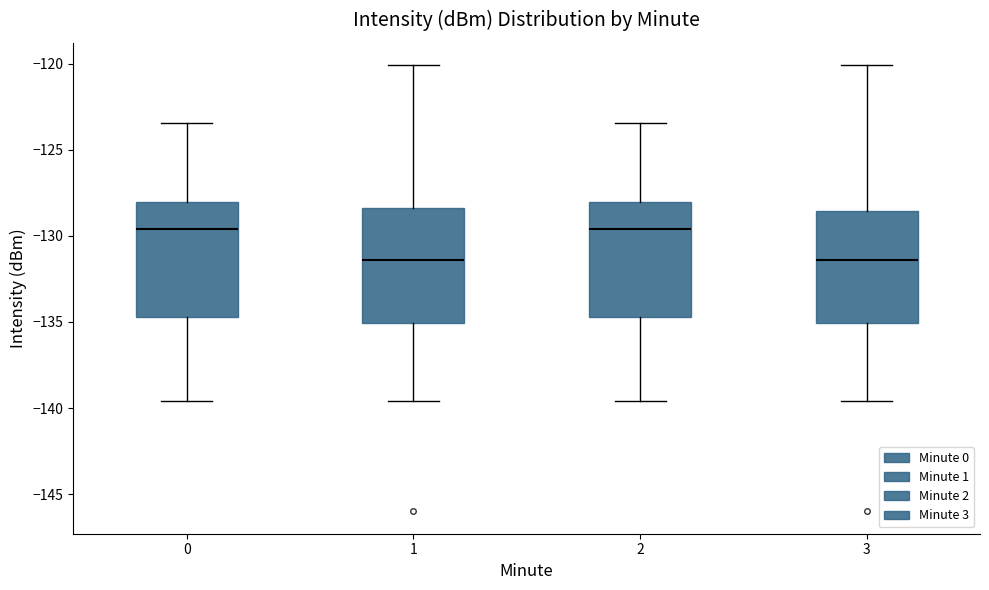

Where does the upper whisker of the box at x = 0 end on the y-axis? The values are not printed on the chart, so give them approximately, as read against the axis.

-123.5